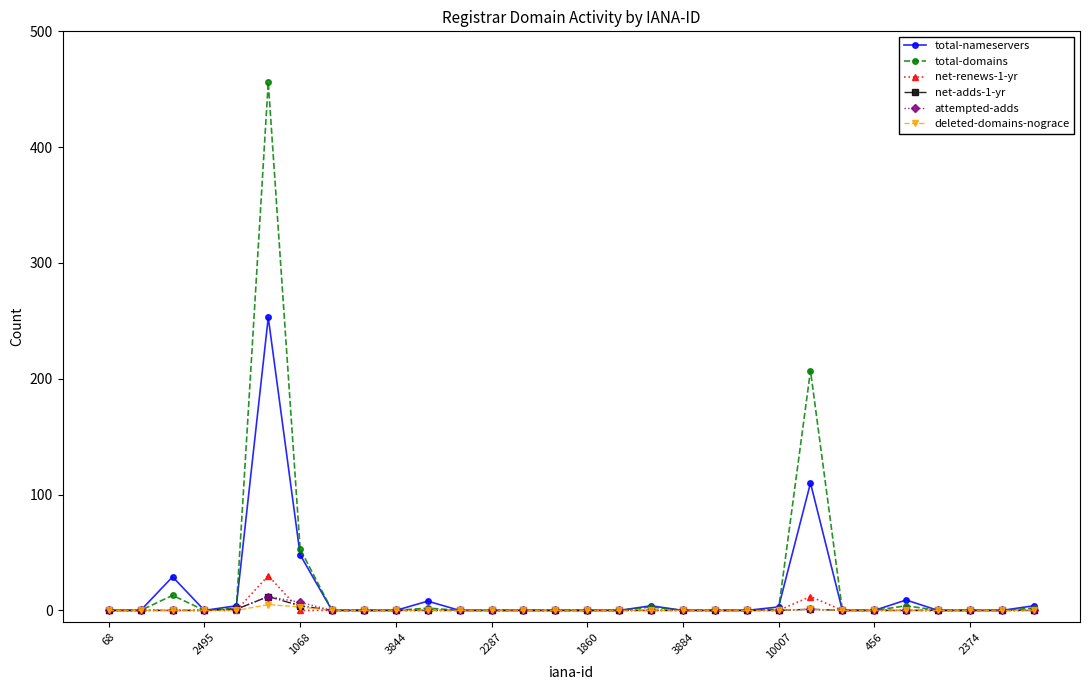

How many values in the total-nameservers series exceed 0?

10